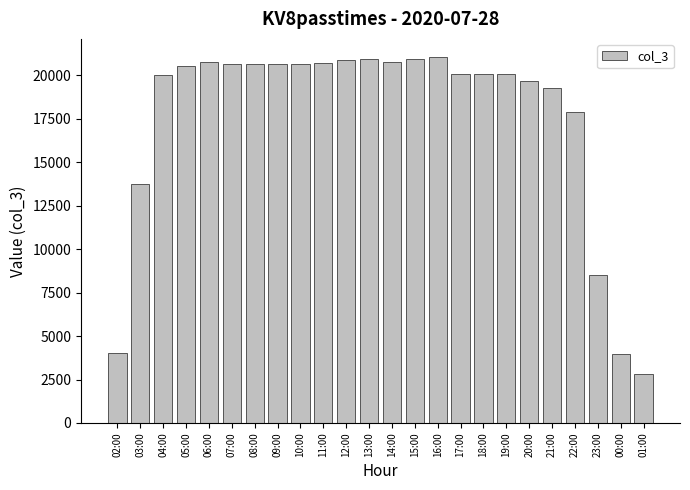

Where is the data nearest to the value 11937?

03:00